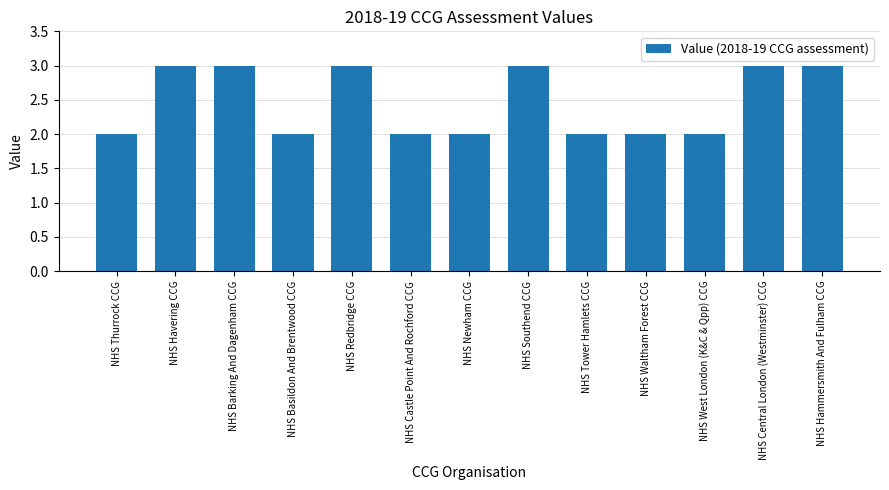

Is it true that the value at NHS Redbridge CCG is 1?

False